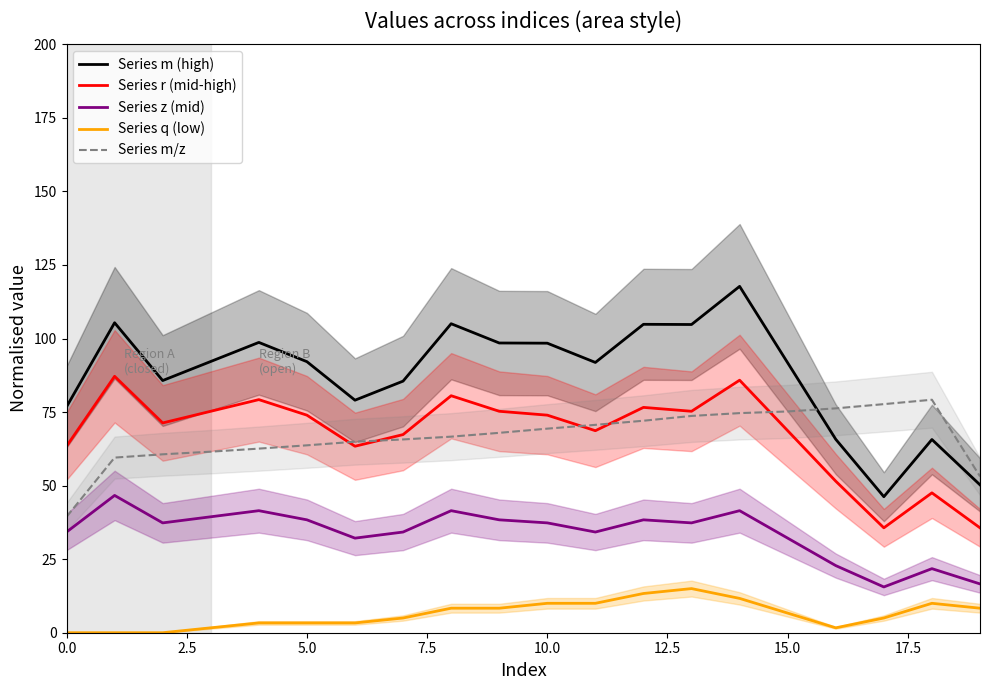

How many distinct data groups are displayed?

5